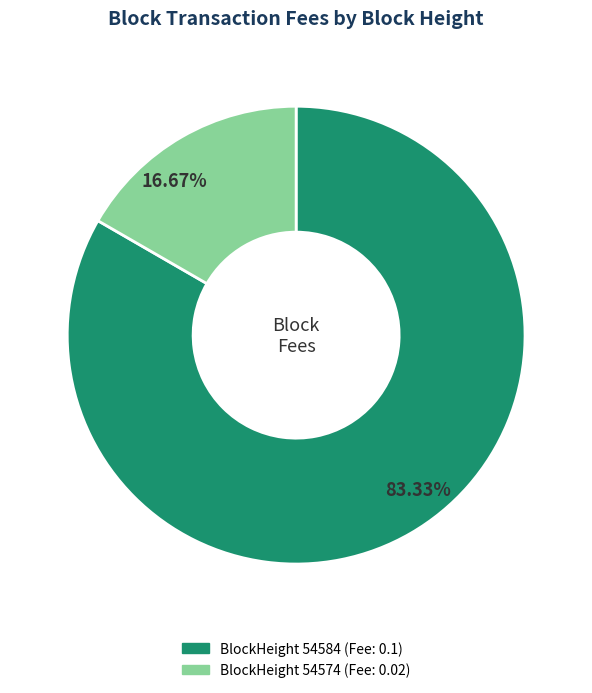

Is there a majority slice in this chart?

Yes